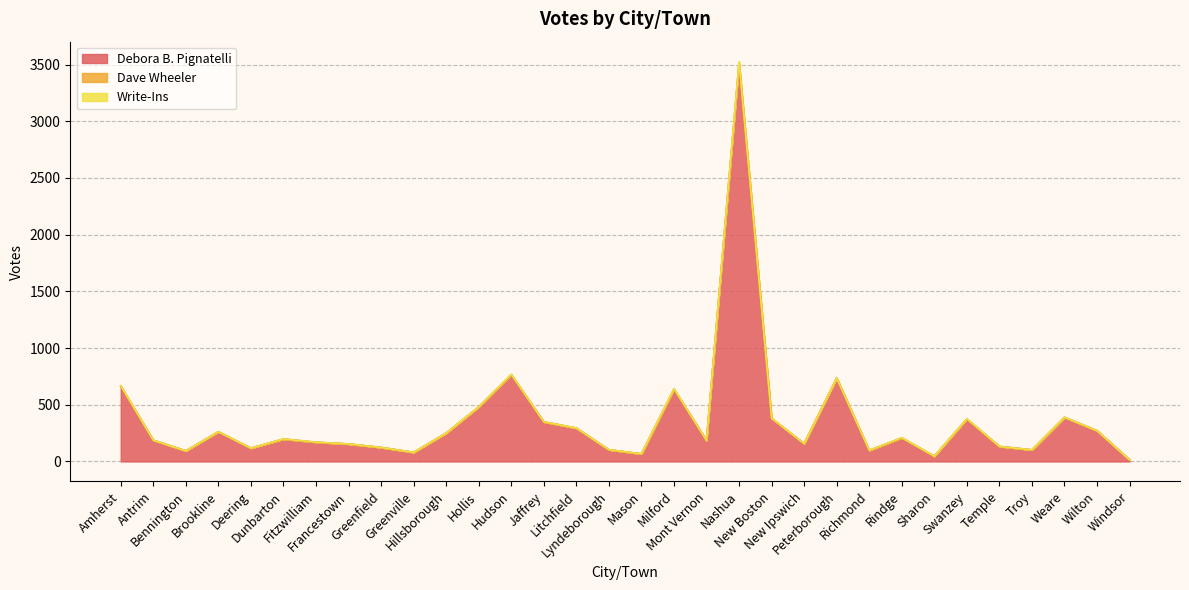

How many distinct data groups are displayed?

3